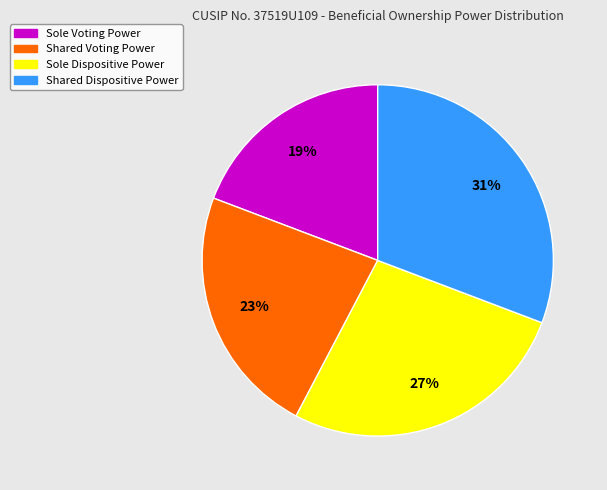

Rank the categories by value from highest to lowest.

Shared Dispositive Power, Sole Dispositive Power, Shared Voting Power, Sole Voting Power